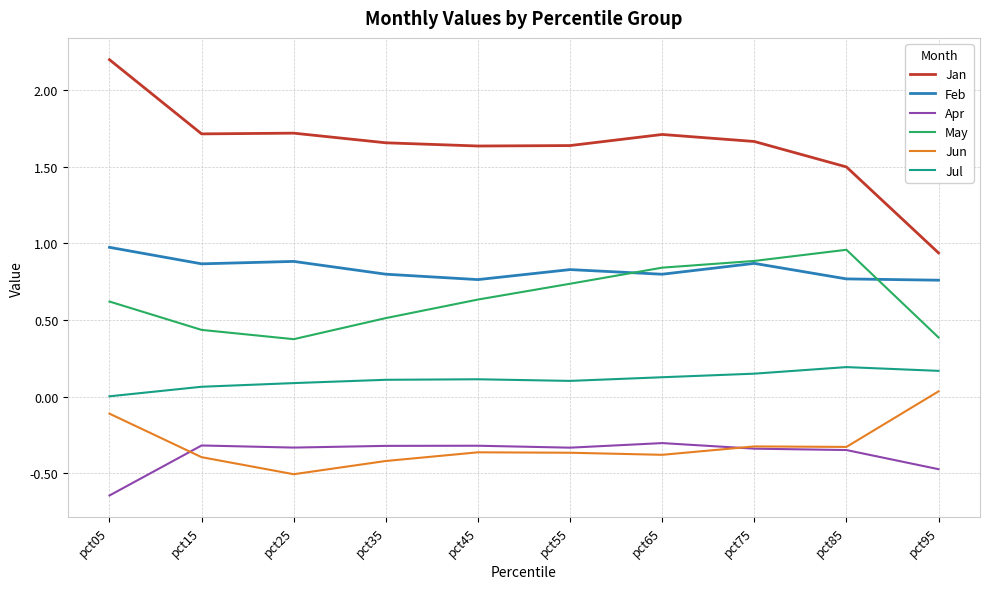

The value of May at pct85 is 1.0. True or false?

True